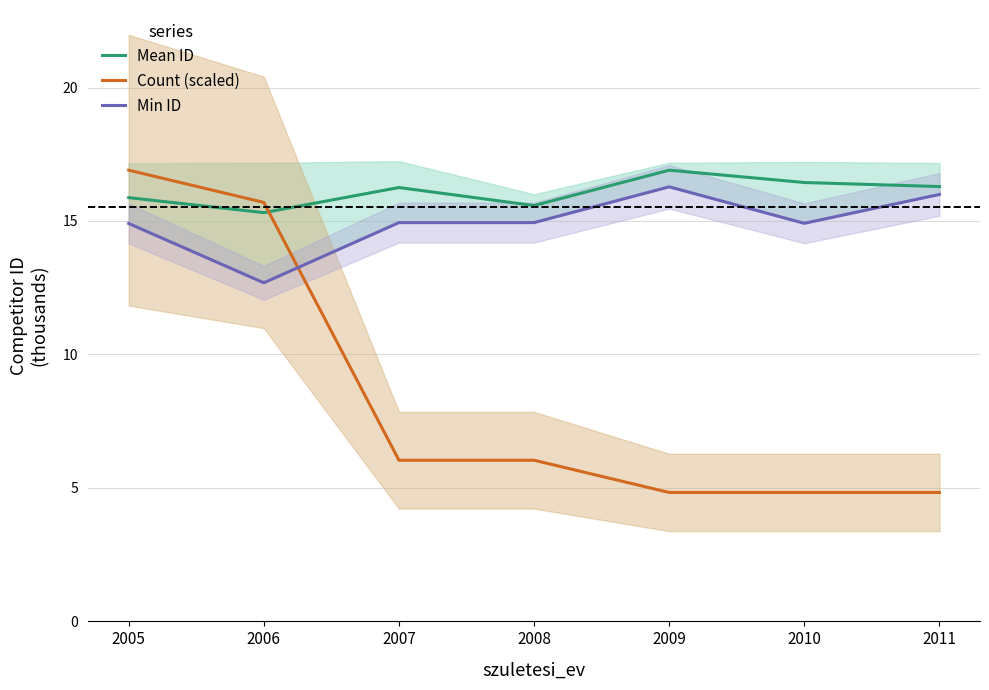

How many intersections are there between Mean ID and Count (scaled)?

1